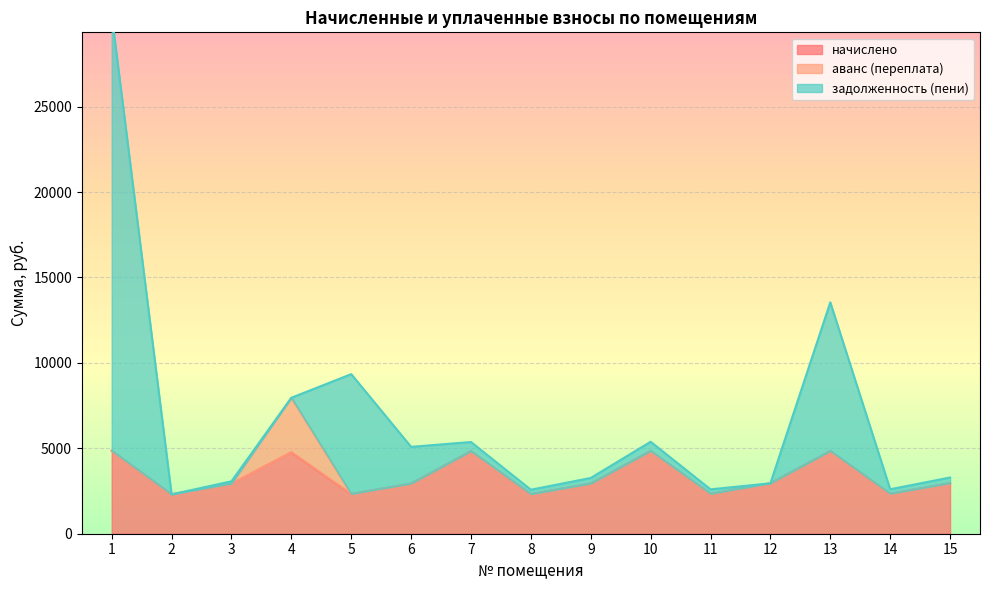

What is the maximum value for задолженность (пени)?

25524.0